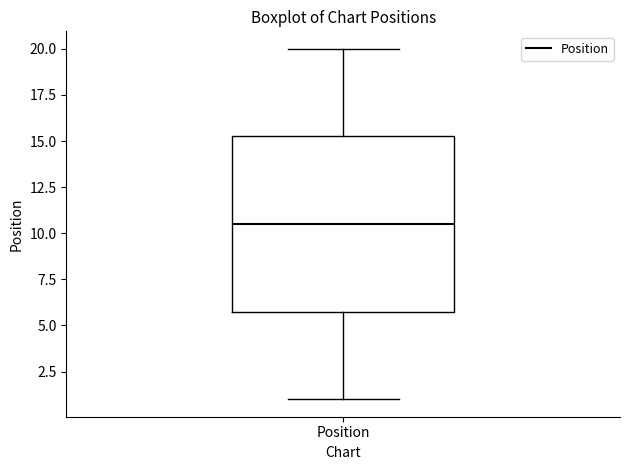

Where does the lower whisker of the box for Position end on the y-axis? The values are not printed on the chart, so give them approximately, as read against the axis.

1.0